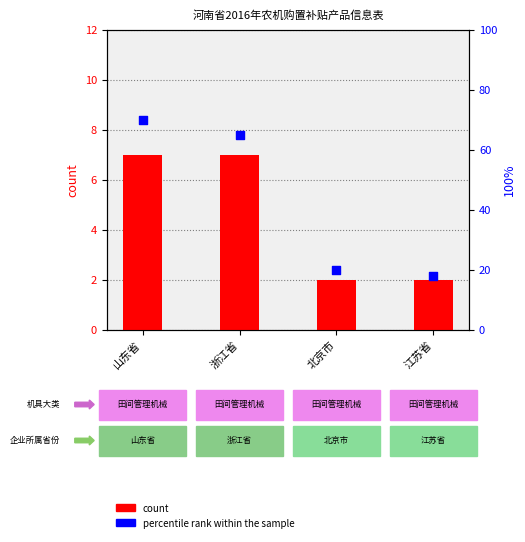

Is the value of percentile rank within the sample at 江苏省 greater than the value of count at 山东省?

Yes